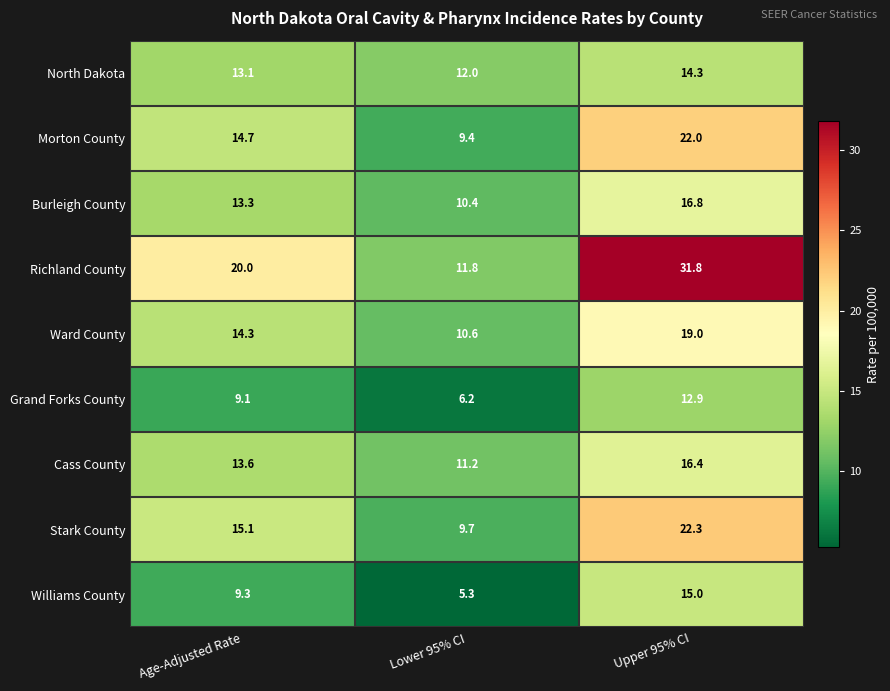

Between Age-Adjusted Rate and Lower 95% CI, which series saw the biggest shift?

Richland County